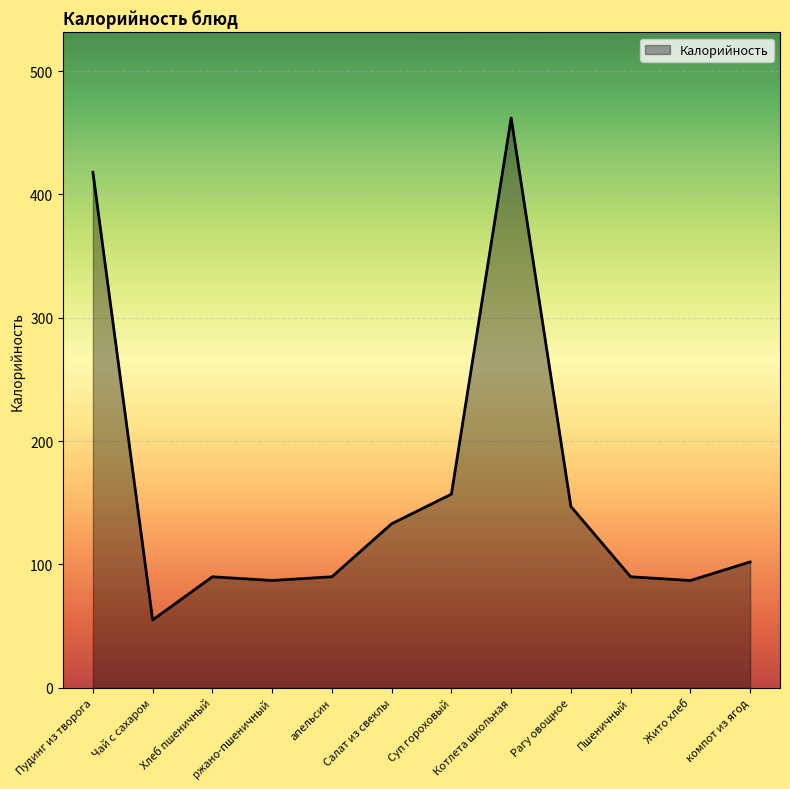

Which category has the highest value across all series?

Котлета школьная